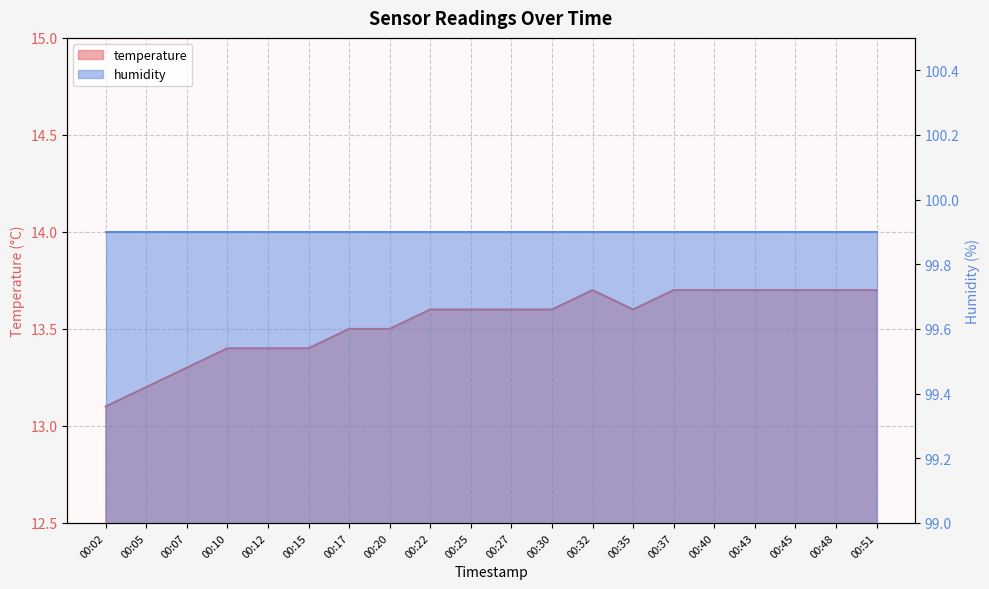

Rank the categories by value from highest to lowest.

00:32, 00:37, 00:40, 00:43, 00:45, 00:48, 00:51, 00:22, 00:25, 00:27, 00:30, 00:35, 00:17, 00:20, 00:10, 00:12, 00:15, 00:07, 00:05, 00:02